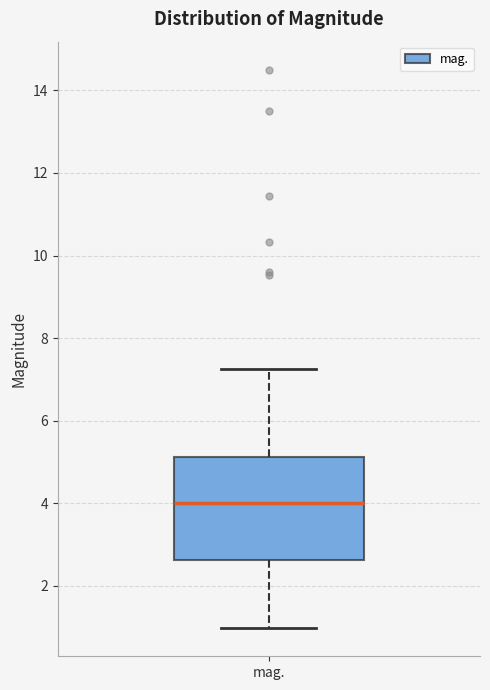

Where is the upper edge of the box for mag. on the y-axis? The values are not printed on the chart, so give them approximately, as read against the axis.

5.2